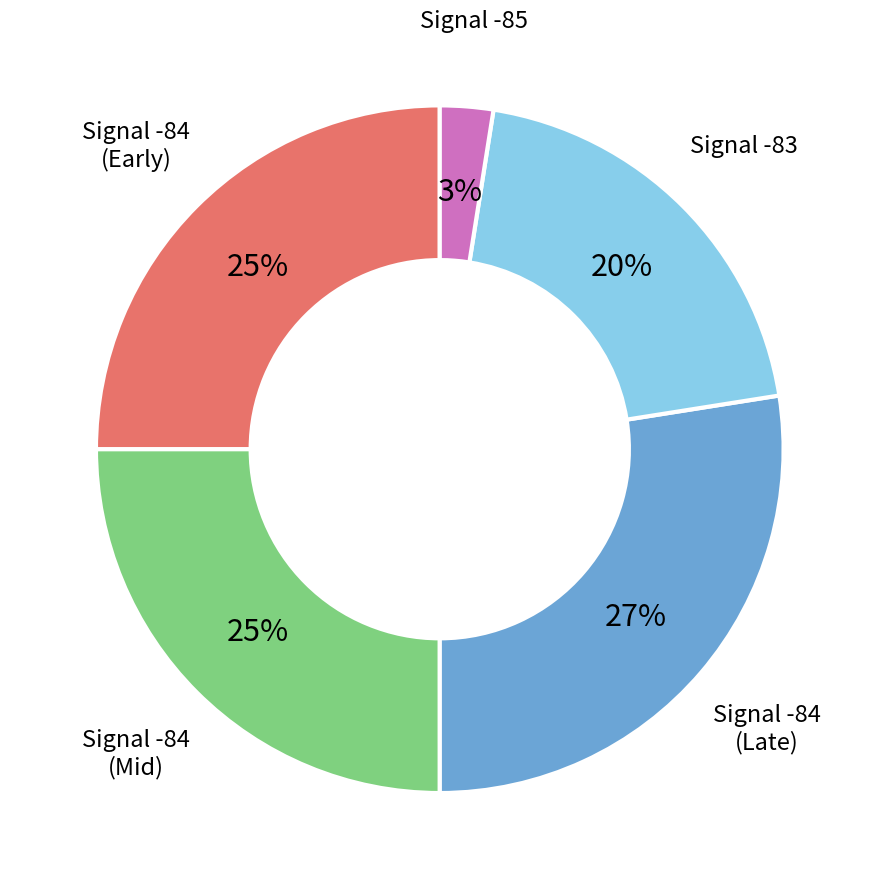

To the nearest percent, what is the average slice percentage?

20%